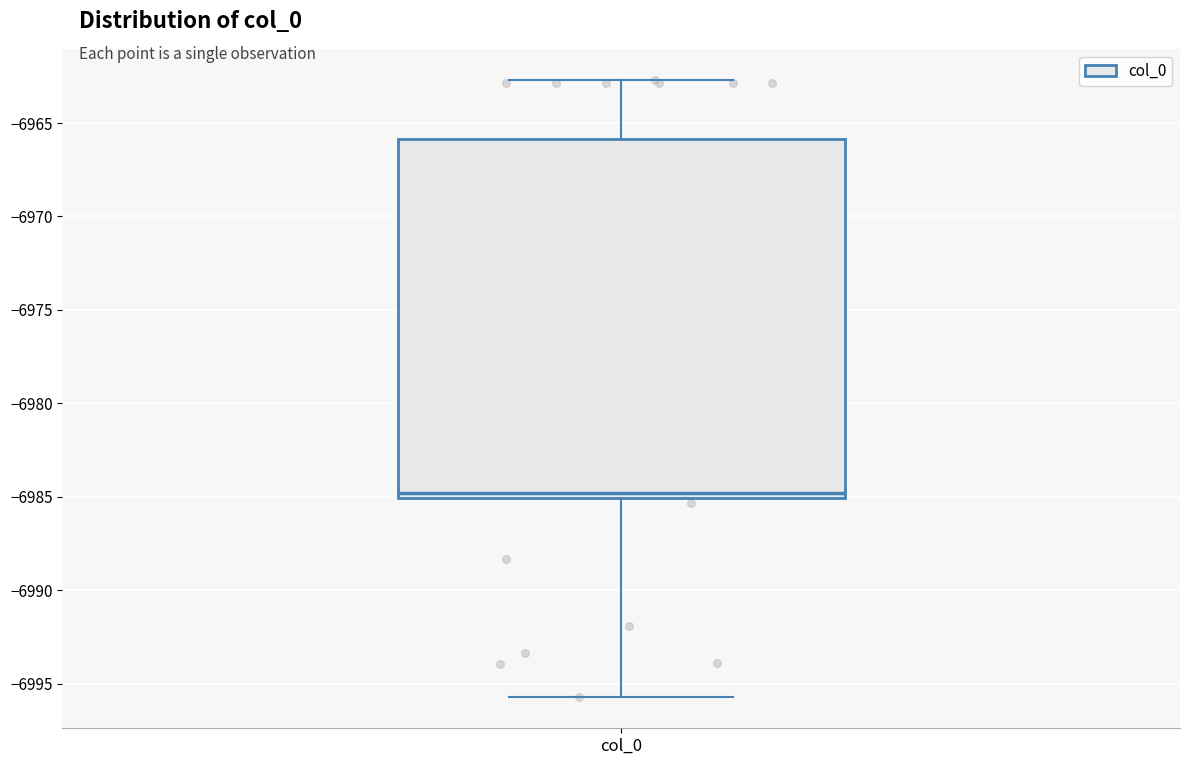

Read this box plot against the y-axis: the position of the median line, the range covered by the box, and the ends of both whiskers. The values are not printed on the chart, so give them approximately, as read against the axis.

median -6985.0 (just above the box's lower edge), box -6985.0 to -6966.0, whiskers -6995.5 to -6962.5